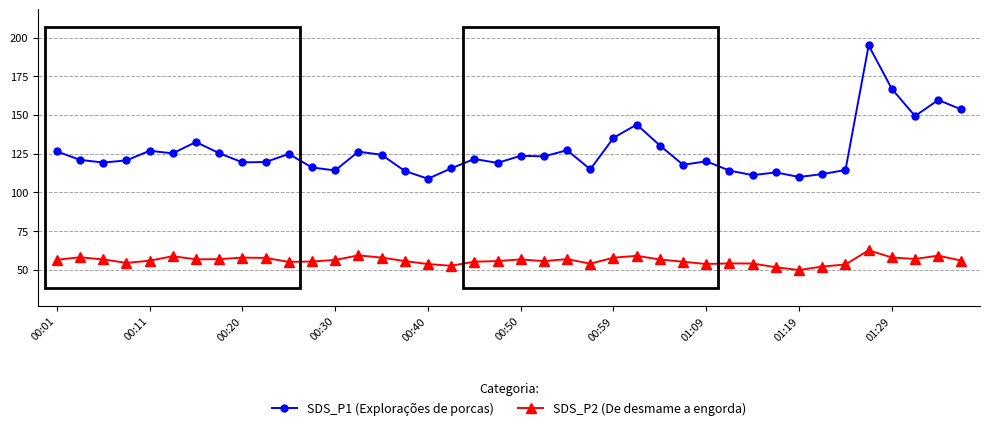

What is the greatest value displayed?

194.9